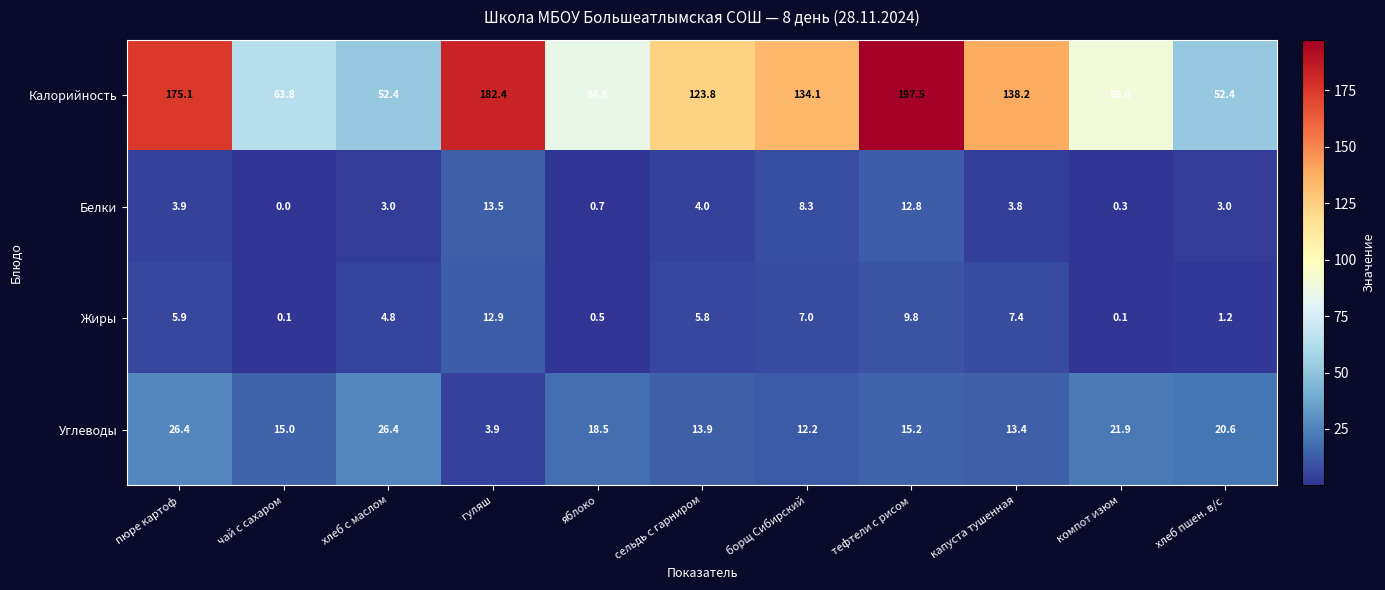

What is the difference between the second highest and minimum values in the Углеводы series?

22.5